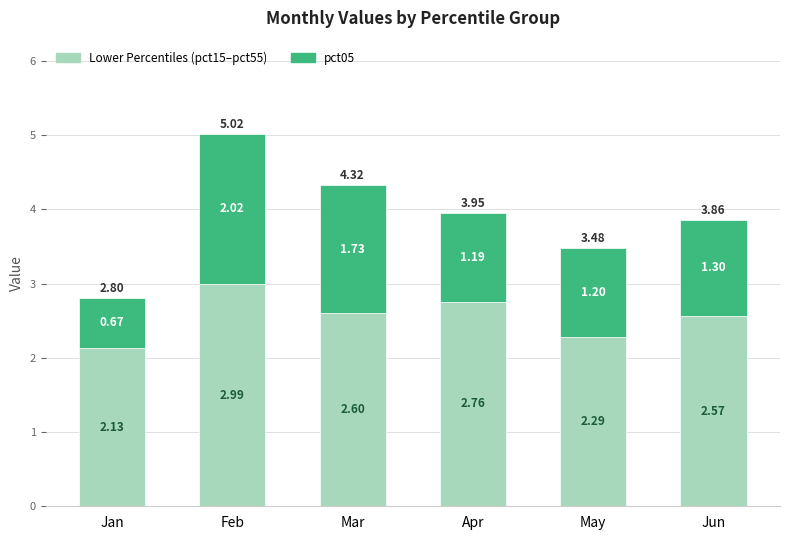

Rank the categories by Lower Percentiles (pct15–pct55) value from lowest to highest.

Jan, May, Jun, Mar, Apr, Feb